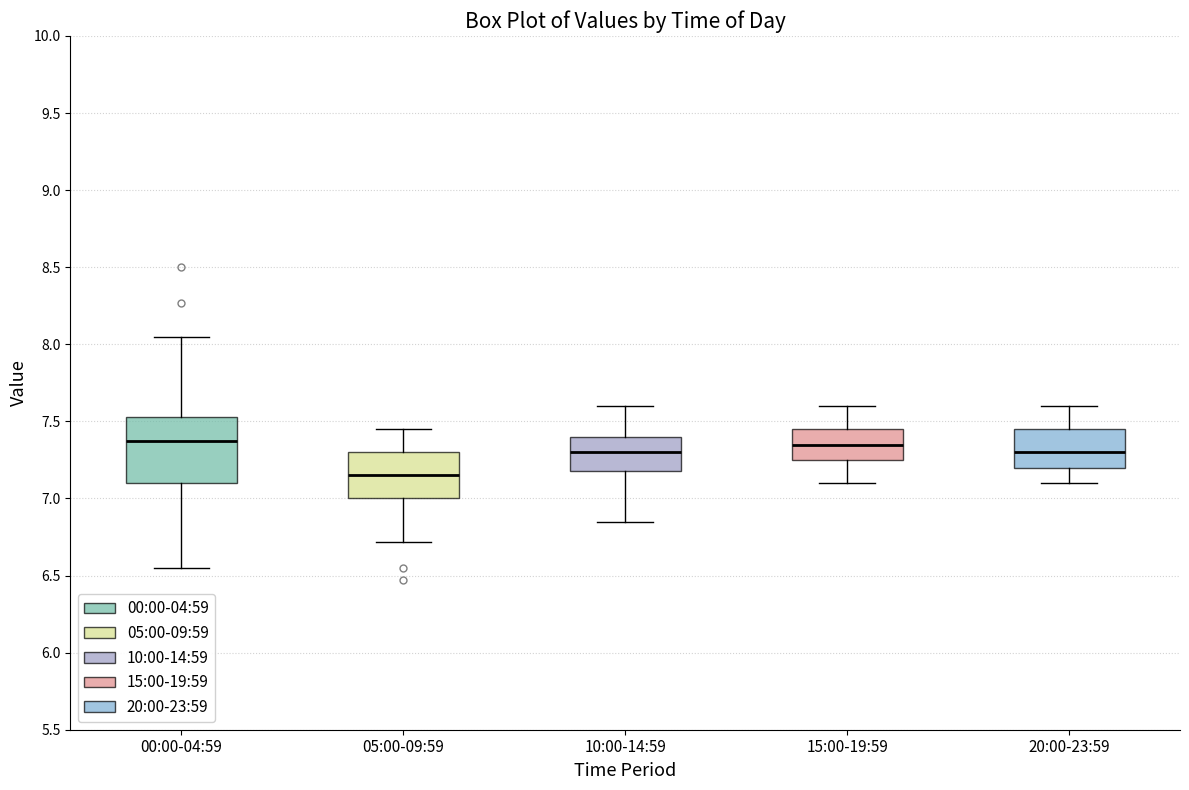

Reading left to right, transcribe this box plot: for each box, give where its median line is, the range the box spans, and where its two whiskers end, as read against the y-axis. The values are not printed on the chart, so give them approximately, as read against the axis.

00:00-04:59: median 7.35, box 7.10 to 7.55, whiskers 6.55 to 8.05
05:00-09:59: median 7.15, box 7.00 to 7.30, whiskers 6.70 to 7.45
10:00-14:59: median 7.30, box 7.20 to 7.40, whiskers 6.85 to 7.60
15:00-19:59: median 7.35, box 7.25 to 7.45, whiskers 7.10 to 7.60
20:00-23:59: median 7.30, box 7.20 to 7.45, whiskers 7.10 to 7.60